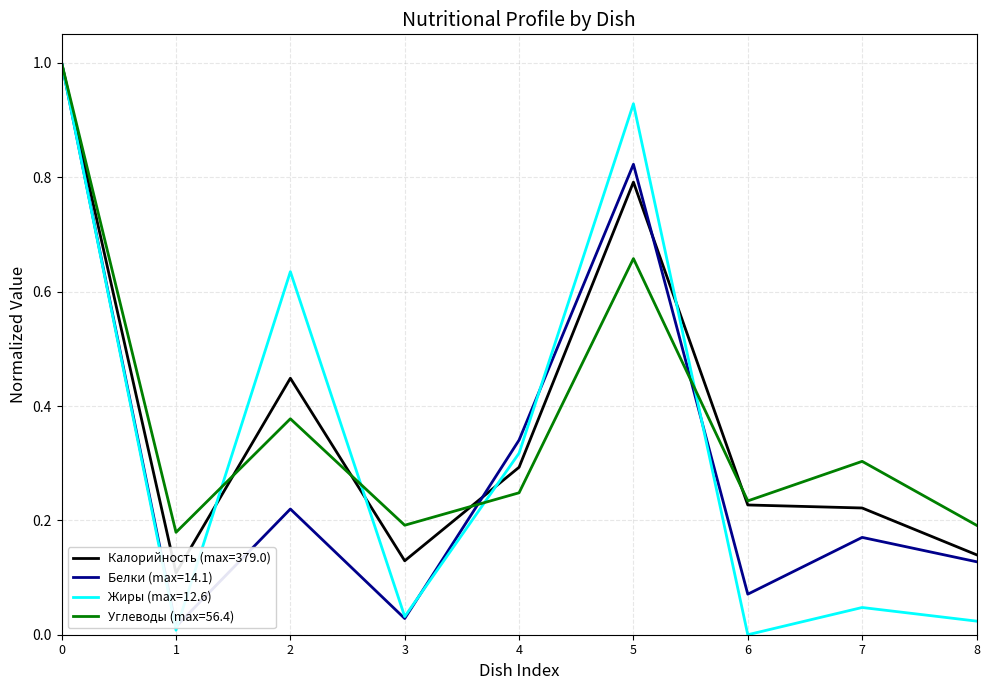

At how many categories does at least one series exceed 0?

9